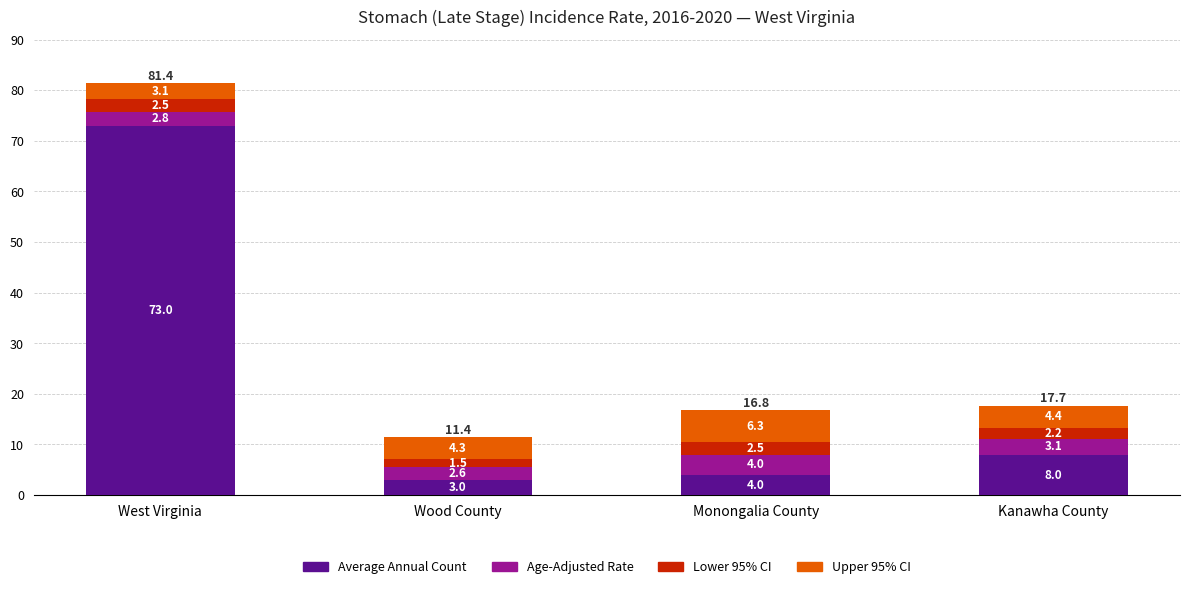

What is the highest value of the Average Annual Count series?

73.0